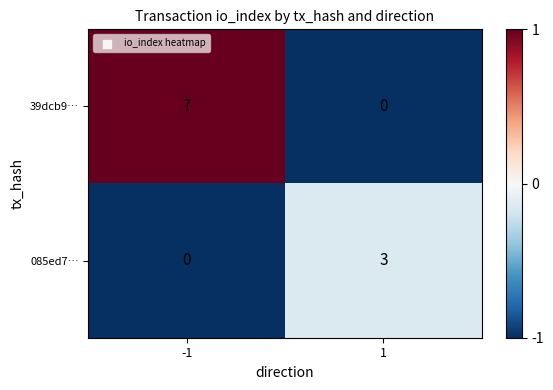

Rank the series by their average value, from highest to lowest.

39dcb9…, 085ed7…